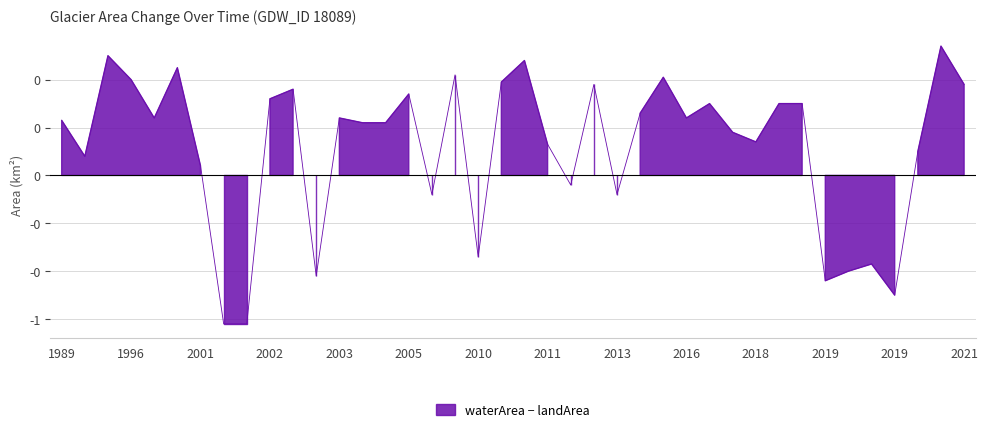

How many points are higher than both their immediate neighbors (excluding endpoints)?

12